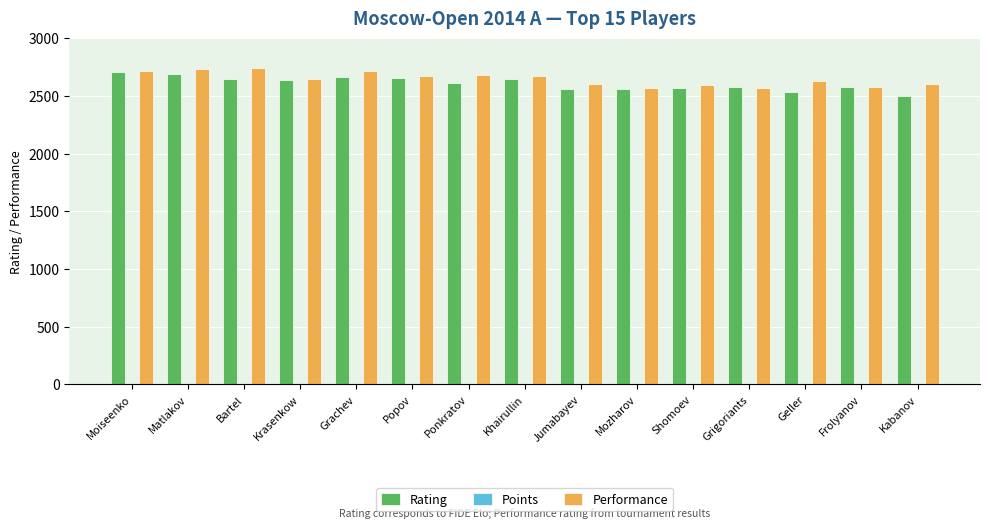

What is the total value across all series at Matlakov?

5427.0